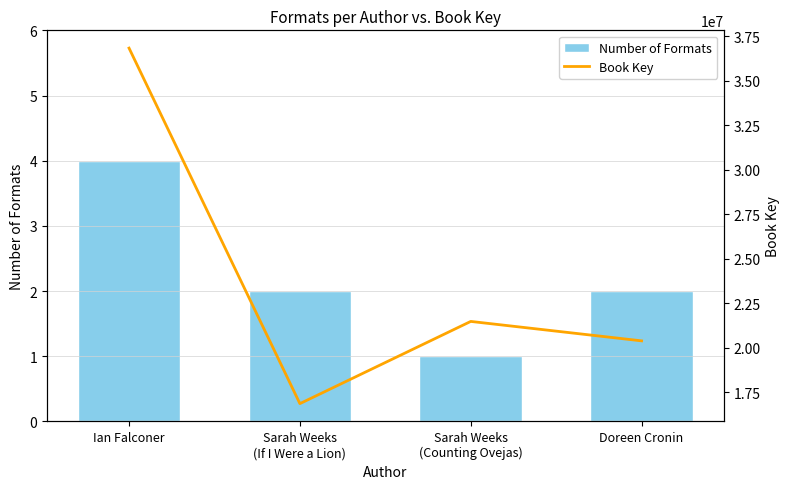

Rank the series by their average value, from lowest to highest.

Number of Formats, Book Key